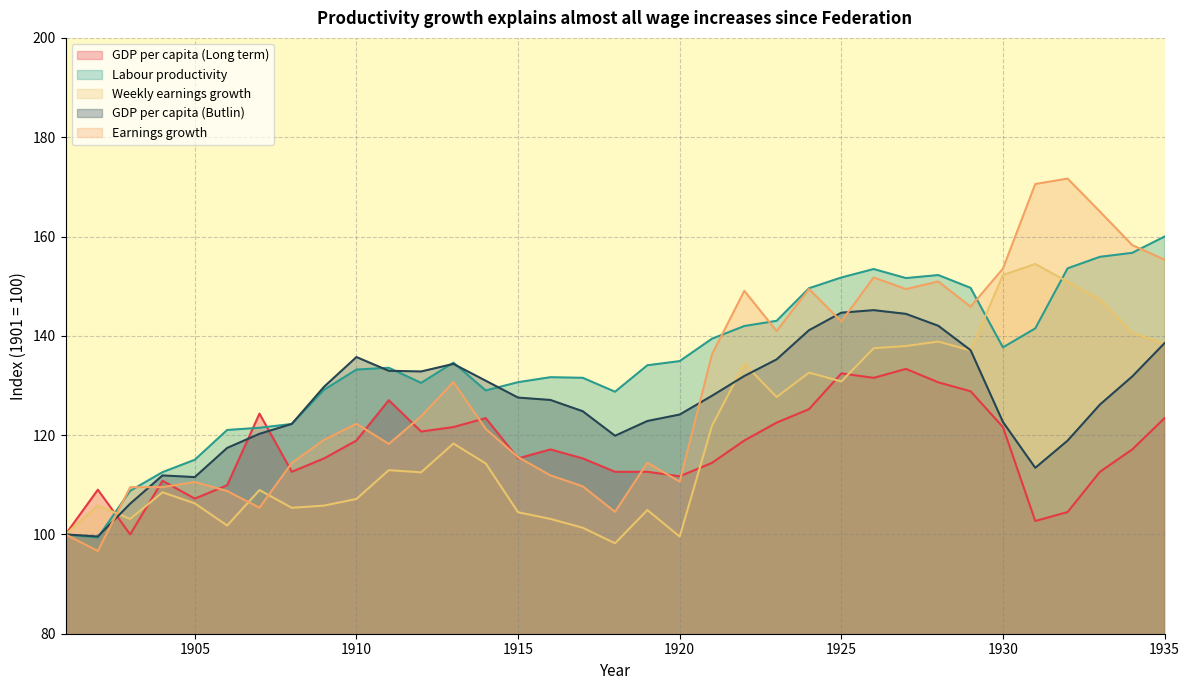

Between 1908 and 1912, which series saw the biggest shift?

GDP per capita (Butlin)